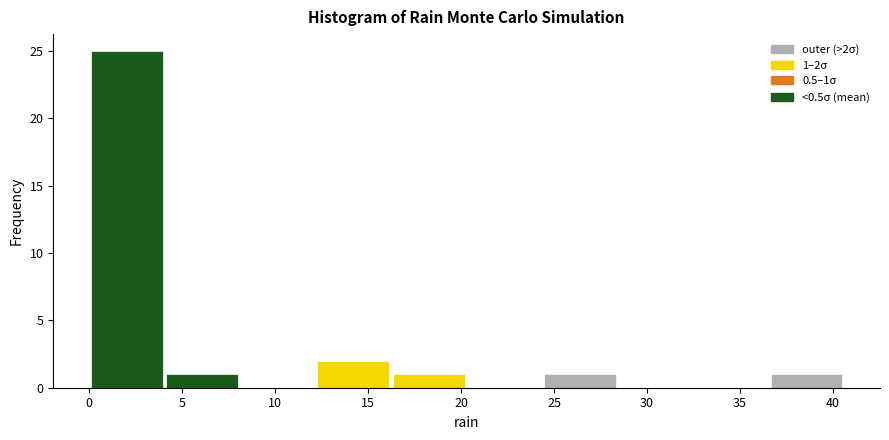

Over which range of the x-axis is the bar tallest?

0.0 to 4.0